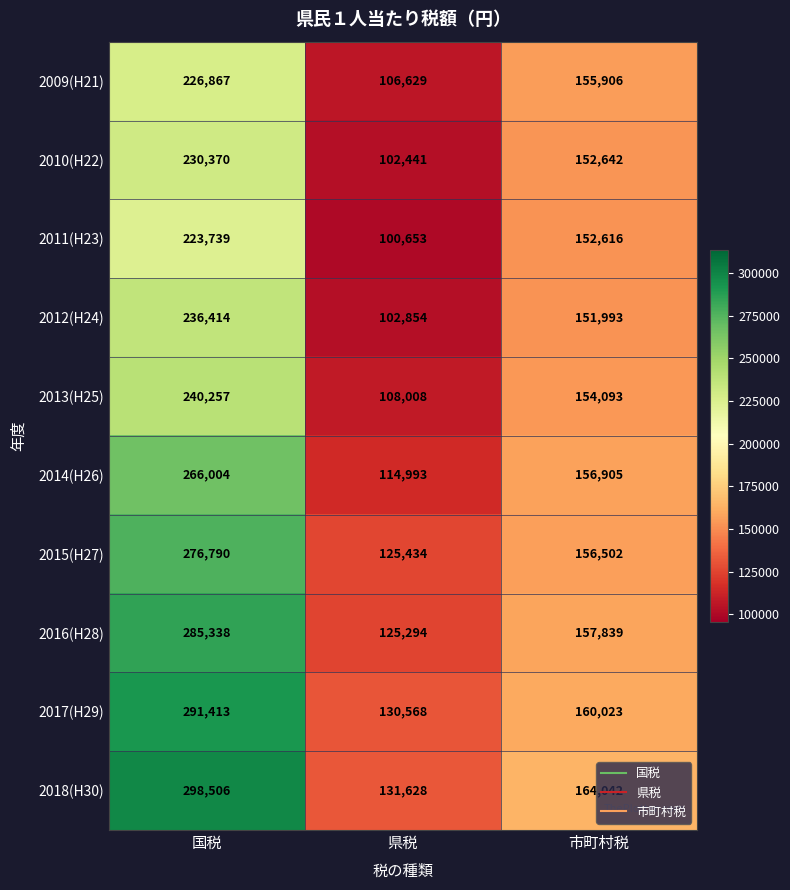

What is the smallest value displayed?

100653